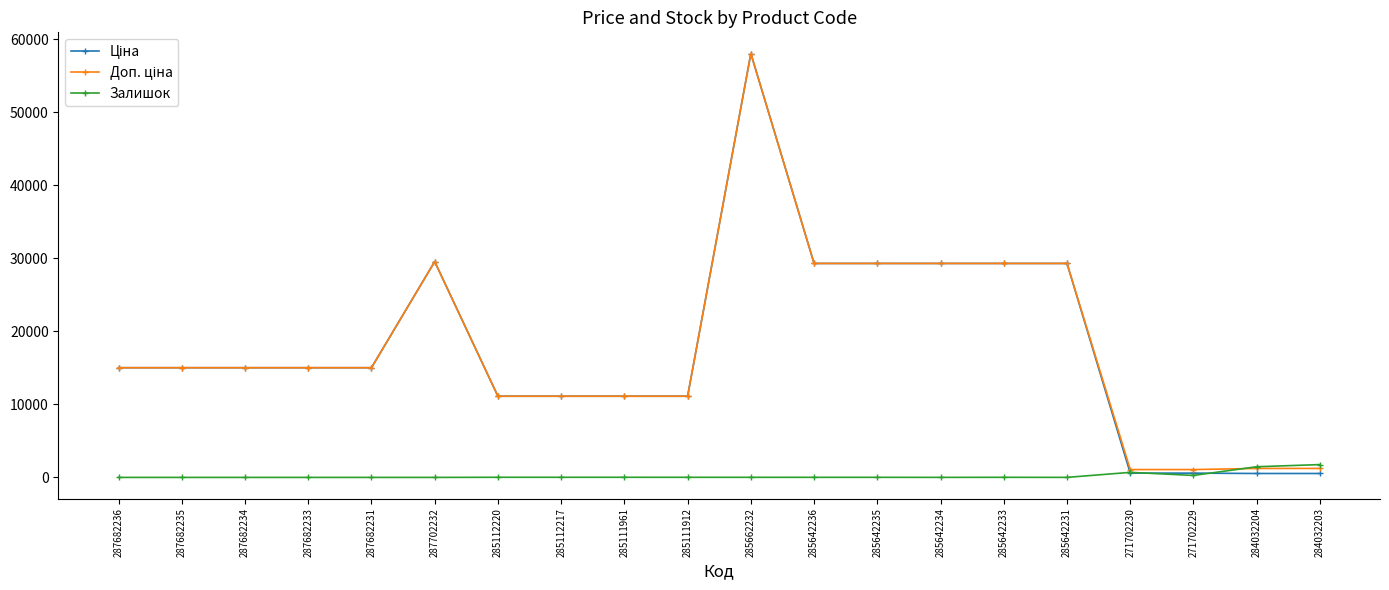

Is this an area chart (filled region under the line)?

No